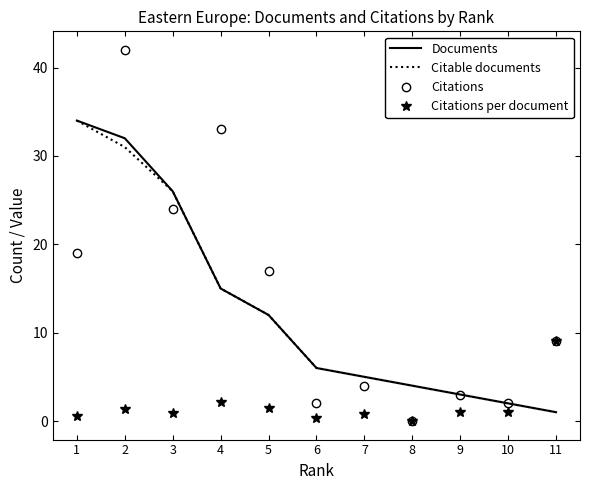

What is the lowest value of the Citable documents series?

1.0